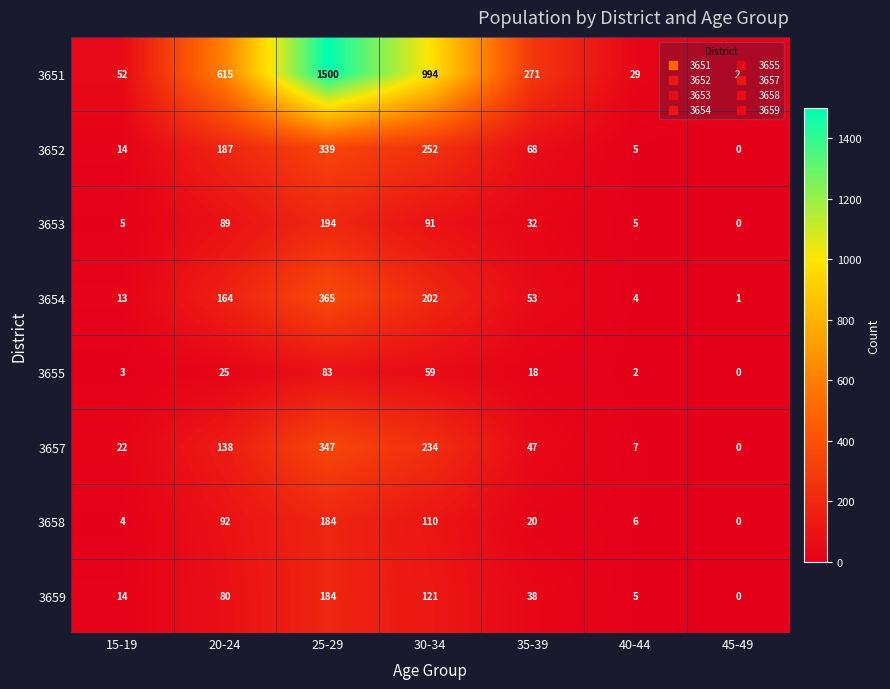

What is the total value across all series at 15-19?

127